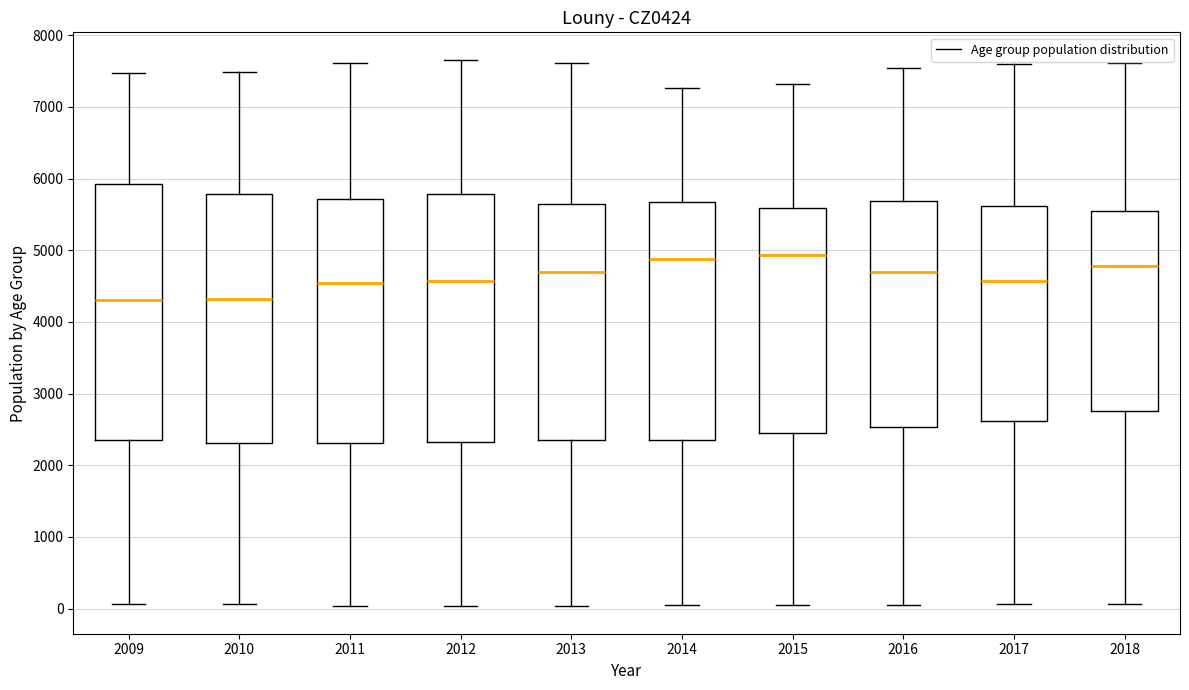

Reading left to right, read every box against the y-axis: the position of its median line, the range the box covers, and the ends of its whiskers. The values are not printed on the chart, so give them approximately, as read against the axis.

2009: median 4300, box 2400 to 5900, whiskers 100 to 7500
2010: median 4300, box 2300 to 5800, whiskers 100 to 7500
2011: median 4500, box 2300 to 5700, whiskers 0 to 7600
2012: median 4600, box 2300 to 5800, whiskers 0 to 7700
2013: median 4700, box 2300 to 5600, whiskers 0 to 7600
2014: median 4900, box 2400 to 5700, whiskers 0 to 7300
2015: median 4900, box 2400 to 5600, whiskers 0 to 7300
2016: median 4700, box 2500 to 5700, whiskers 100 to 7500
2017: median 4600, box 2600 to 5600, whiskers 100 to 7600
2018: median 4800, box 2800 to 5500, whiskers 100 to 7600